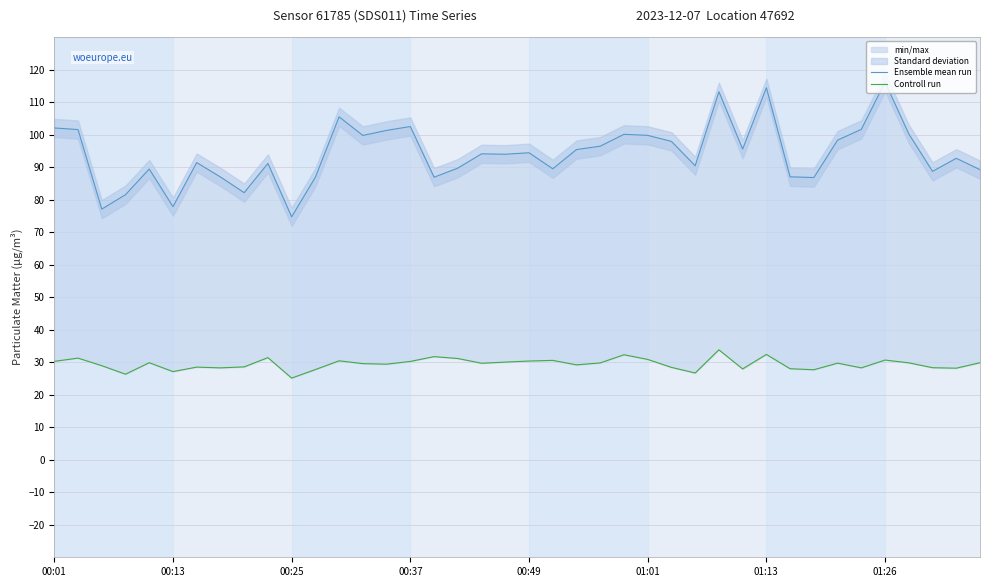

True or false: Controll run has a value of 16.5 at 00:25.

False